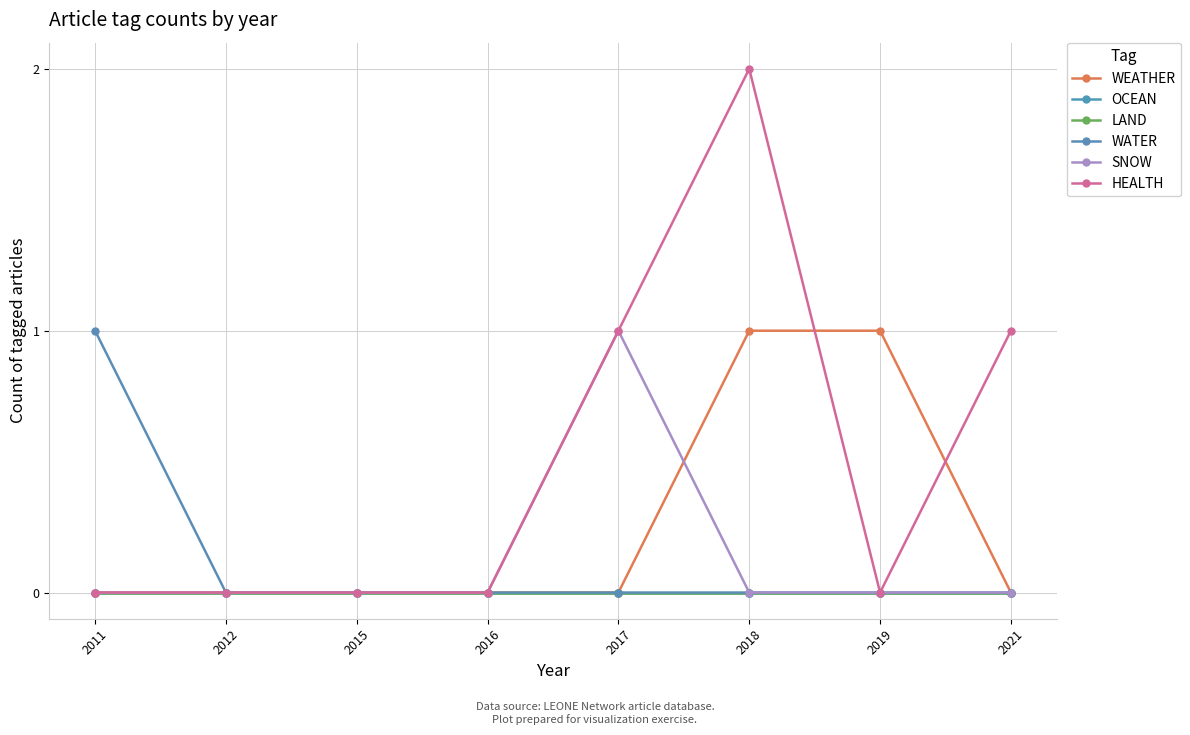

True or false: HEALTH has a value of -1 at 2016.

False